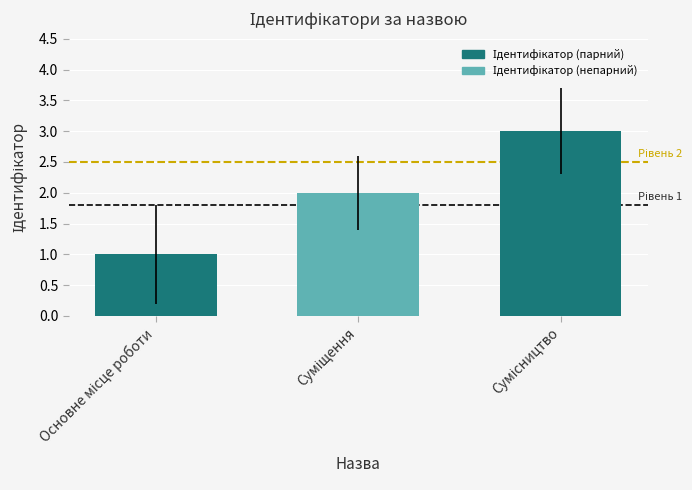

Count the number of categories in the chart.

3